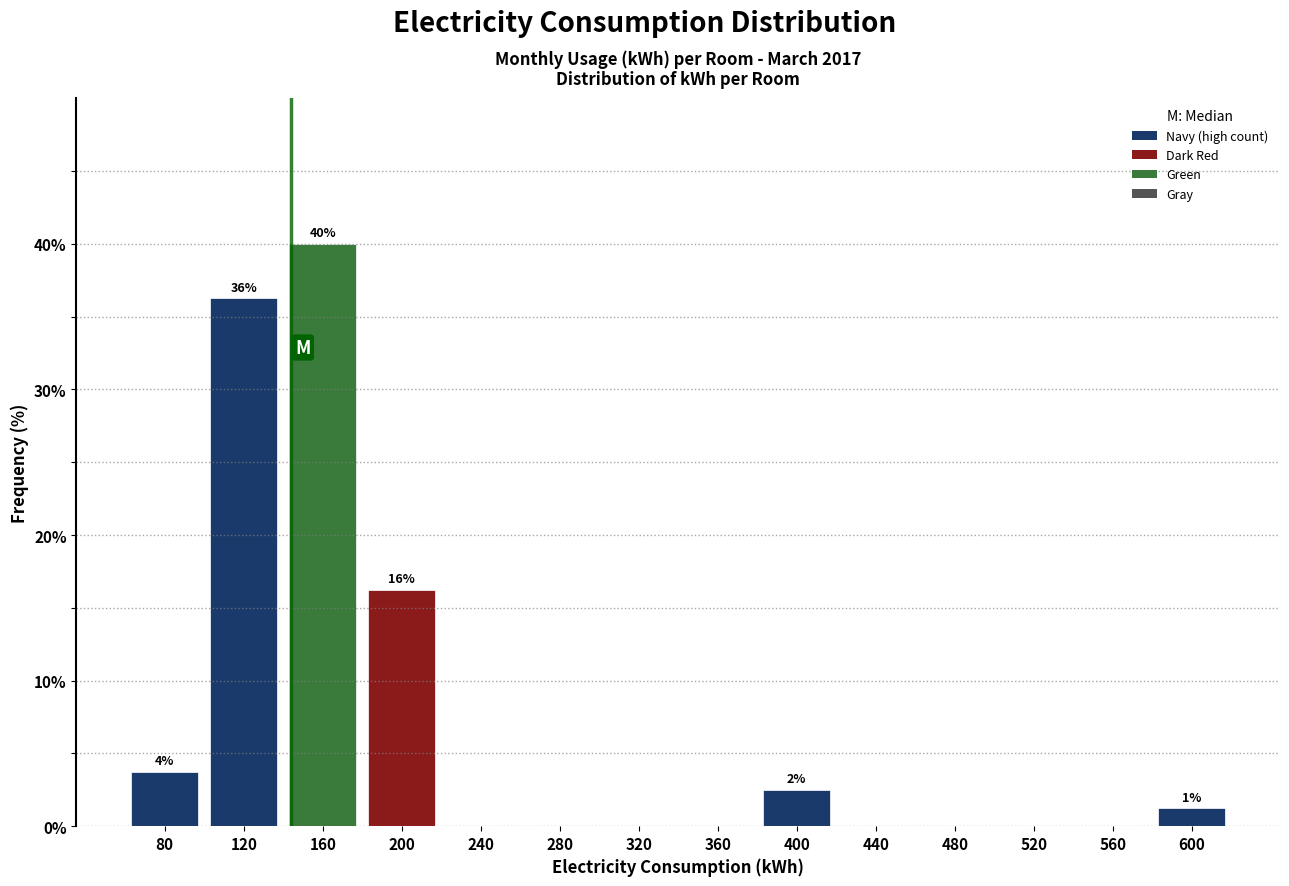

Over which range of the x-axis is the bar tallest?

140 to 180